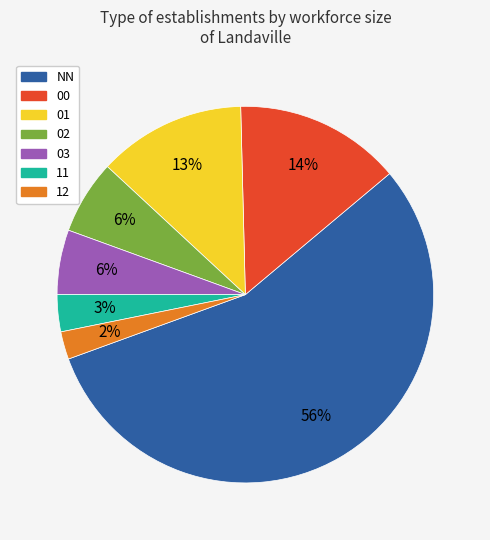

The 00 slice represents 21% of the pie. True or false?

False